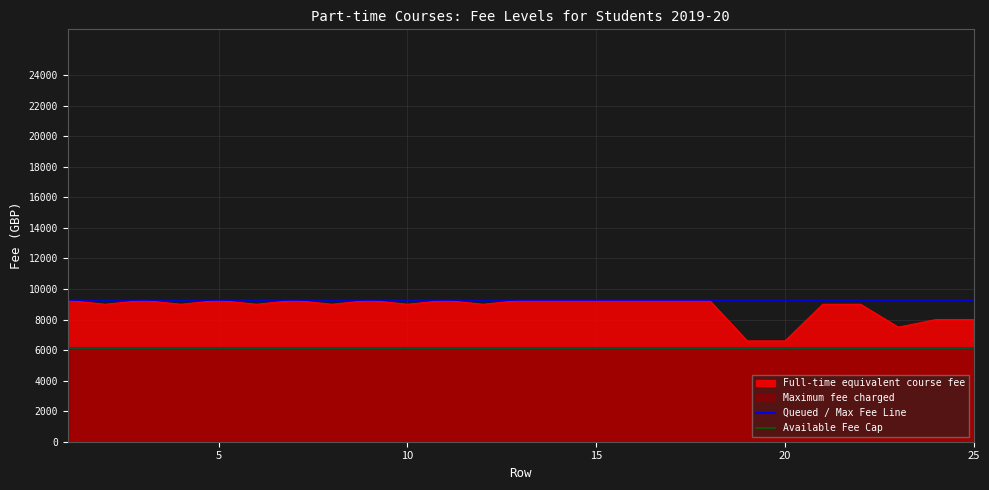

The value of Queued / Max Fee Line at 10 is 8395. True or false?

False